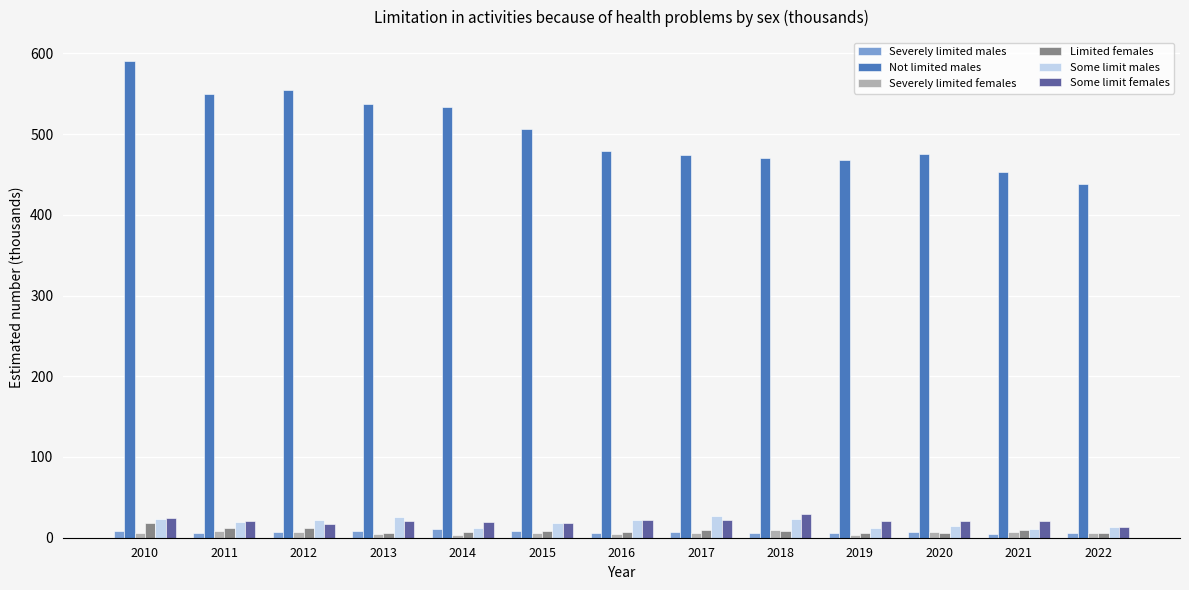

Does the chart contain any negative values?

No